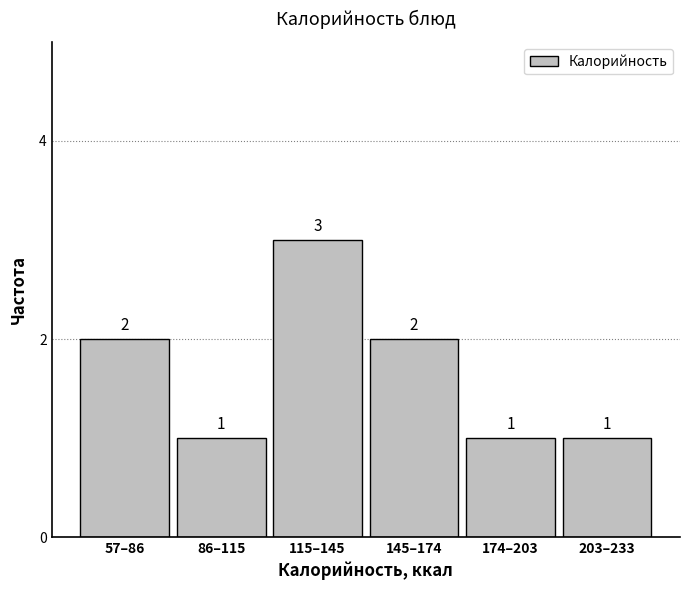

Reading left to right, transcribe all the data shown in this chart.

2	1	3	2	1	1